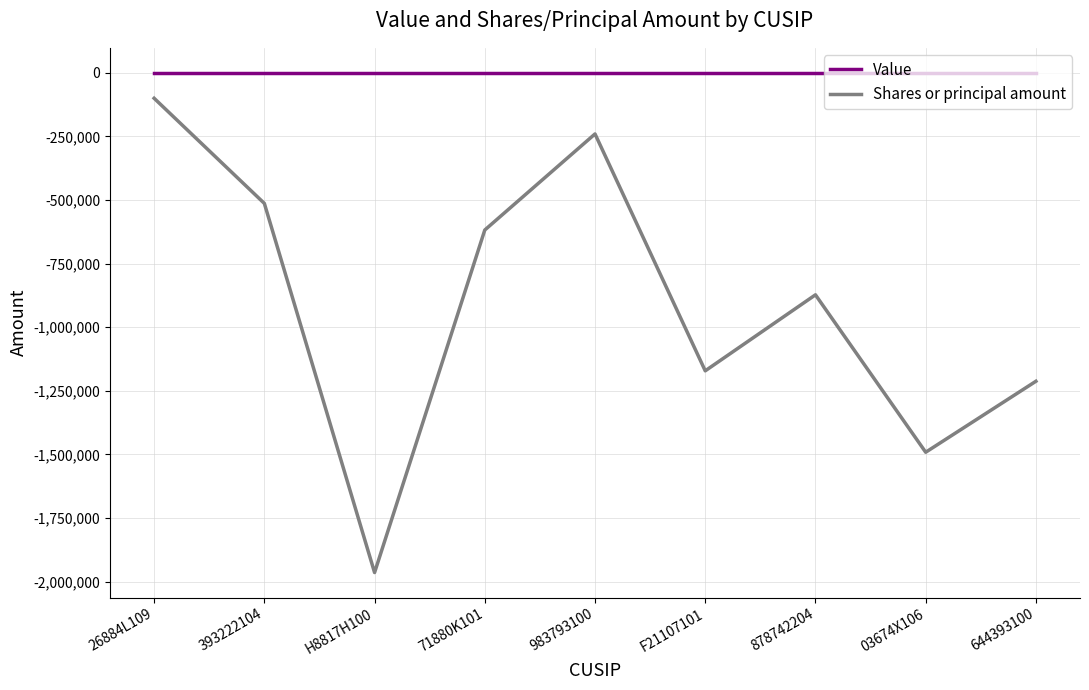

Which series has the largest total across all categories?

Value